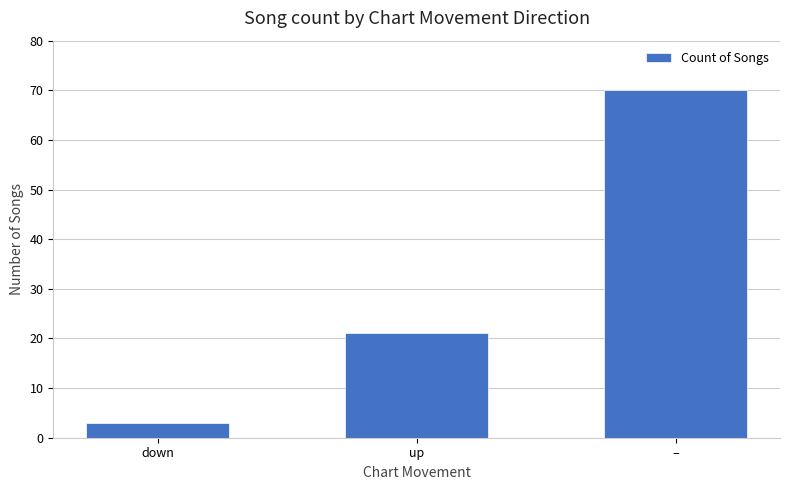

Which category has the lowest value across all series?

down